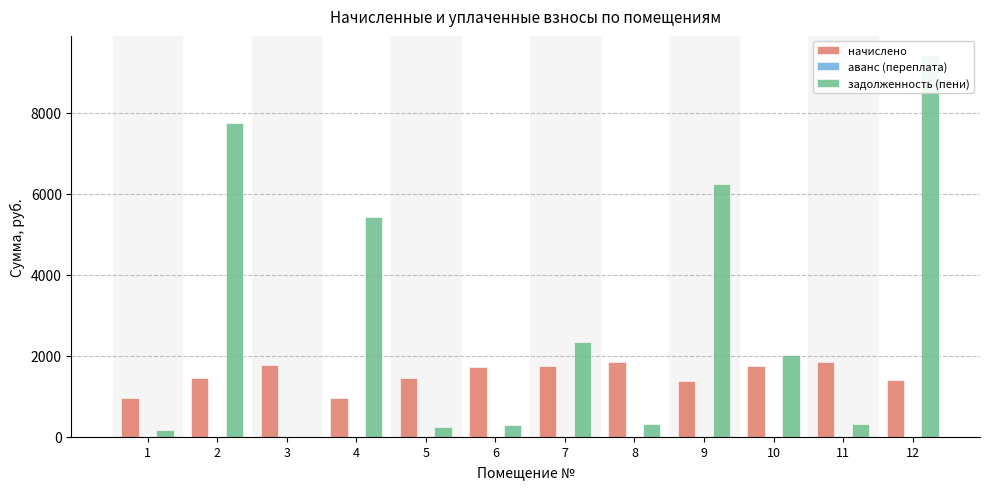

Where is задолженность (пени) nearest to the value 4712?

4